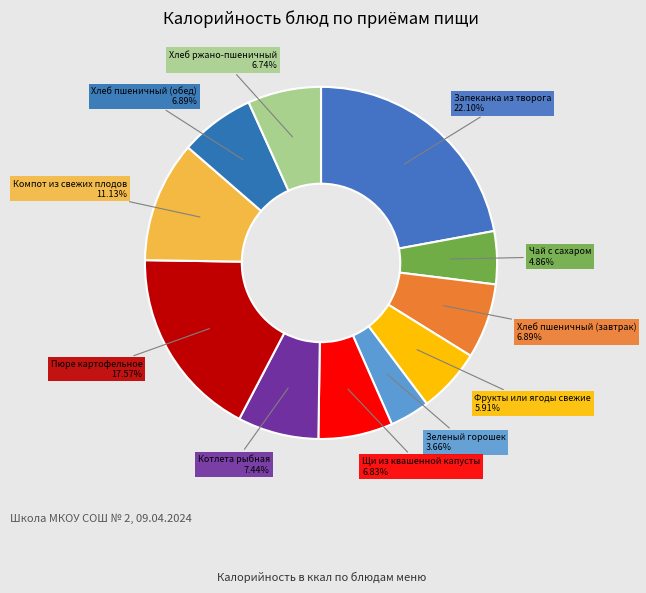

To the nearest percent, what portion does Компот из свежих плодов represent?

11%